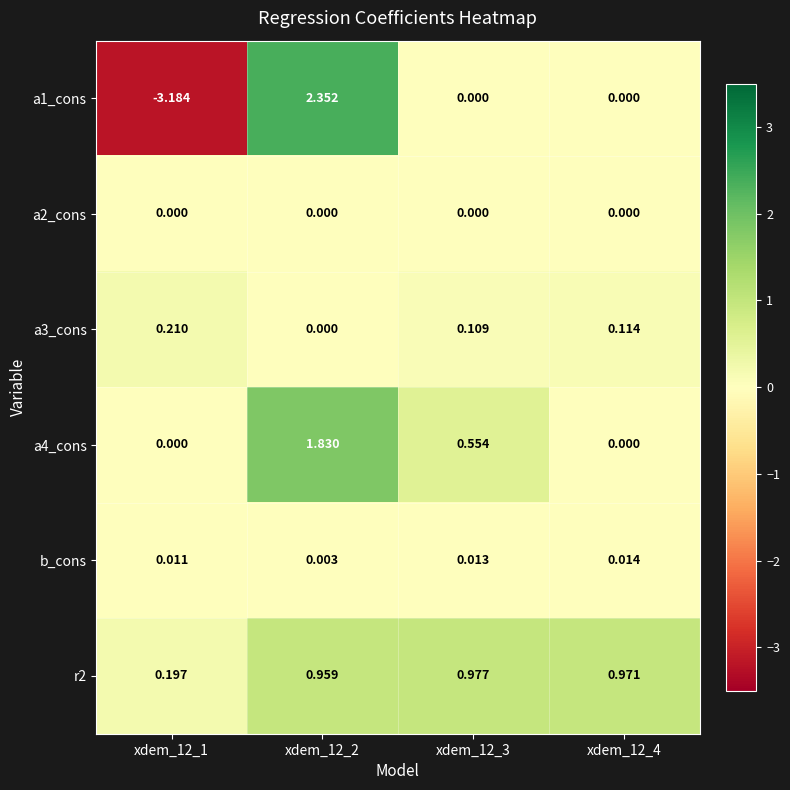

Is the value of r2 at xdem_12_2 greater than the value of a2_cons at xdem_12_3?

Yes